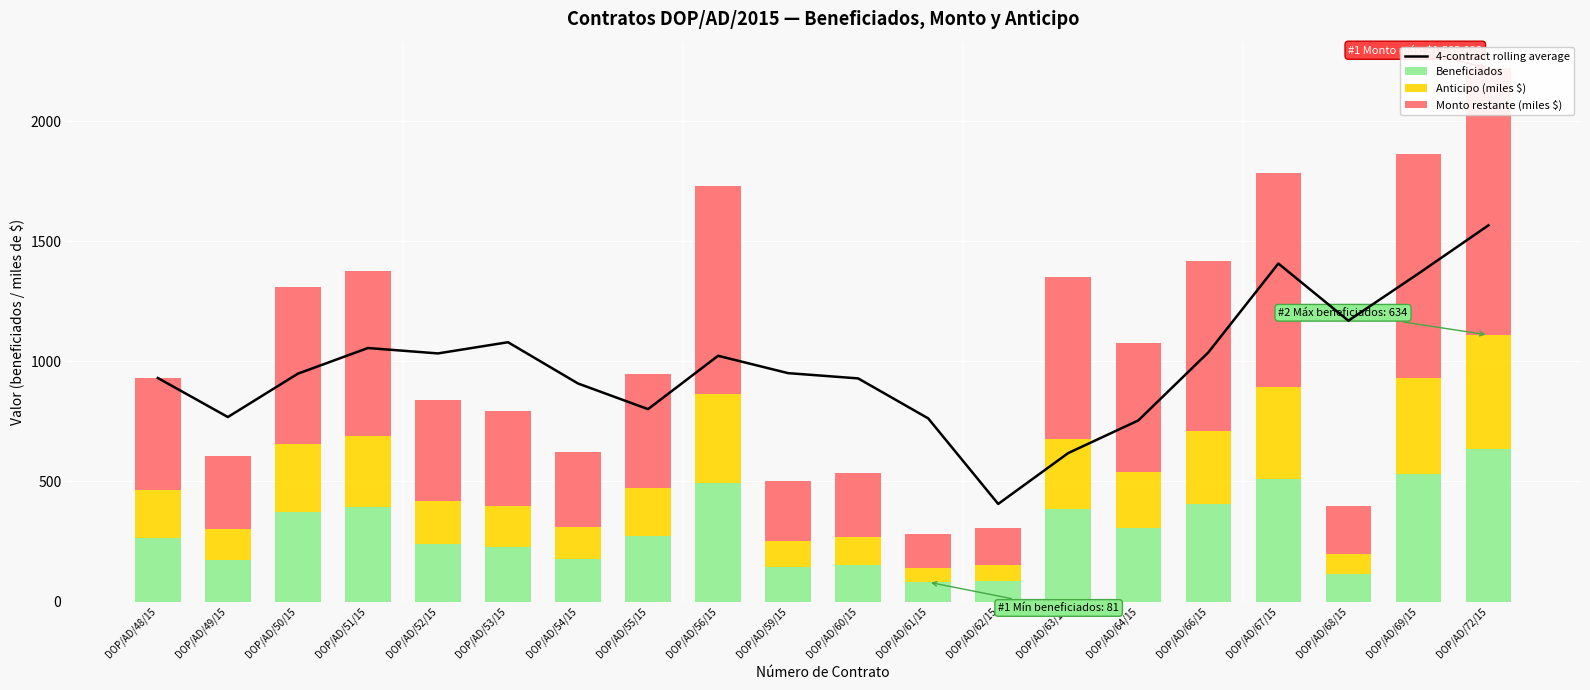

Reading left to right, list all the values displayed in this chart.

4-contract rolling average: DOP/AD/48/15=930.8	DOP/AD/49/15=768.2	DOP/AD/50/15=948.8	DOP/AD/51/15=1055.5	DOP/AD/52/15=1033.0	DOP/AD/53/15=1079.7	DOP/AD/54/15=907.8	DOP/AD/55/15=801.1	DOP/AD/56/15=1023.1	DOP/AD/59/15=950.9	DOP/AD/60/15=929.1	DOP/AD/61/15=762.7	DOP/AD/62/15=406.5	DOP/AD/63/15=618.3	DOP/AD/64/15=754.0	DOP/AD/66/15=1037.2	DOP/AD/67/15=1407.2	DOP/AD/68/15=1169.2	DOP/AD/69/15=1365.4	DOP/AD/72/15=1566.2
Beneficiados: DOP/AD/48/15=266.0	DOP/AD/49/15=173.0	DOP/AD/50/15=374.0	DOP/AD/51/15=393.0	DOP/AD/52/15=240.0	DOP/AD/53/15=226.0	DOP/AD/54/15=178.0	DOP/AD/55/15=271.0	DOP/AD/56/15=494.0	DOP/AD/59/15=144.0	DOP/AD/60/15=153.0	DOP/AD/61/15=81.0	DOP/AD/62/15=87.0	DOP/AD/63/15=386.0	DOP/AD/64/15=308.0	DOP/AD/66/15=405.0	DOP/AD/67/15=510.0	DOP/AD/68/15=114.0	DOP/AD/69/15=532.0	DOP/AD/72/15=634.0
Anticipo (miles $): DOP/AD/48/15=199.5	DOP/AD/49/15=129.8	DOP/AD/50/15=280.8	DOP/AD/51/15=294.8	DOP/AD/52/15=180.3	DOP/AD/53/15=169.8	DOP/AD/54/15=133.4	DOP/AD/55/15=203.3	DOP/AD/56/15=370.6	DOP/AD/59/15=107.7	DOP/AD/60/15=114.6	DOP/AD/61/15=60.7	DOP/AD/62/15=65.2	DOP/AD/63/15=289.3	DOP/AD/64/15=230.9	DOP/AD/66/15=303.4	DOP/AD/67/15=382.3	DOP/AD/68/15=85.3	DOP/AD/69/15=399.1	DOP/AD/72/15=475.7
Monto restante (miles $): DOP/AD/48/15=465.4	DOP/AD/49/15=302.8	DOP/AD/50/15=655.1	DOP/AD/51/15=687.9	DOP/AD/52/15=420.7	DOP/AD/53/15=396.2	DOP/AD/54/15=311.2	DOP/AD/55/15=474.5	DOP/AD/56/15=864.6	DOP/AD/59/15=251.4	DOP/AD/60/15=267.5	DOP/AD/61/15=141.7	DOP/AD/62/15=152.1	DOP/AD/63/15=675.0	DOP/AD/64/15=538.9	DOP/AD/66/15=707.9	DOP/AD/67/15=892.1	DOP/AD/68/15=199.1	DOP/AD/69/15=931.2	DOP/AD/72/15=1110.1